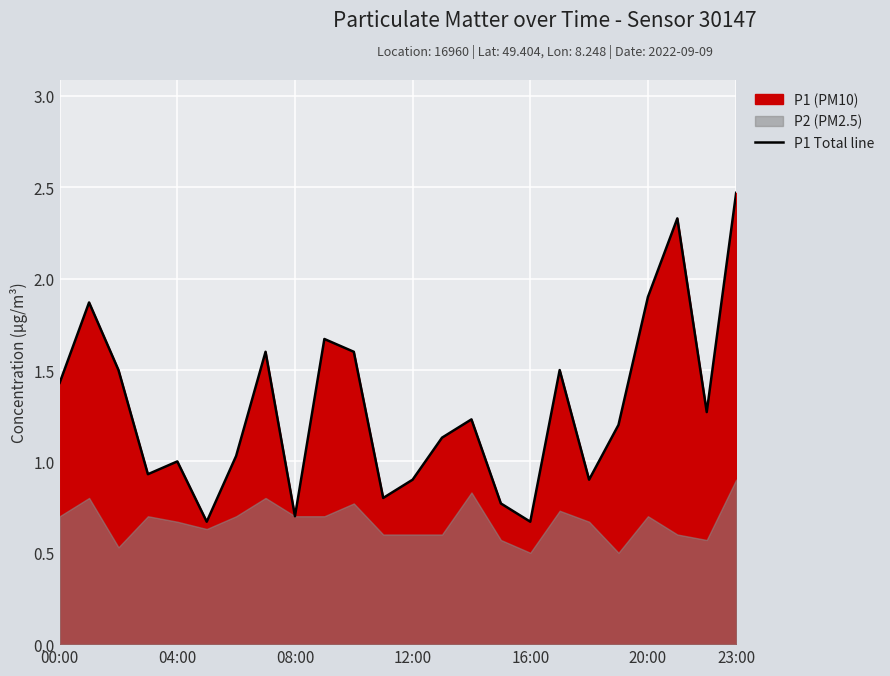

What is the maximum value for P1 Total line?

2.5